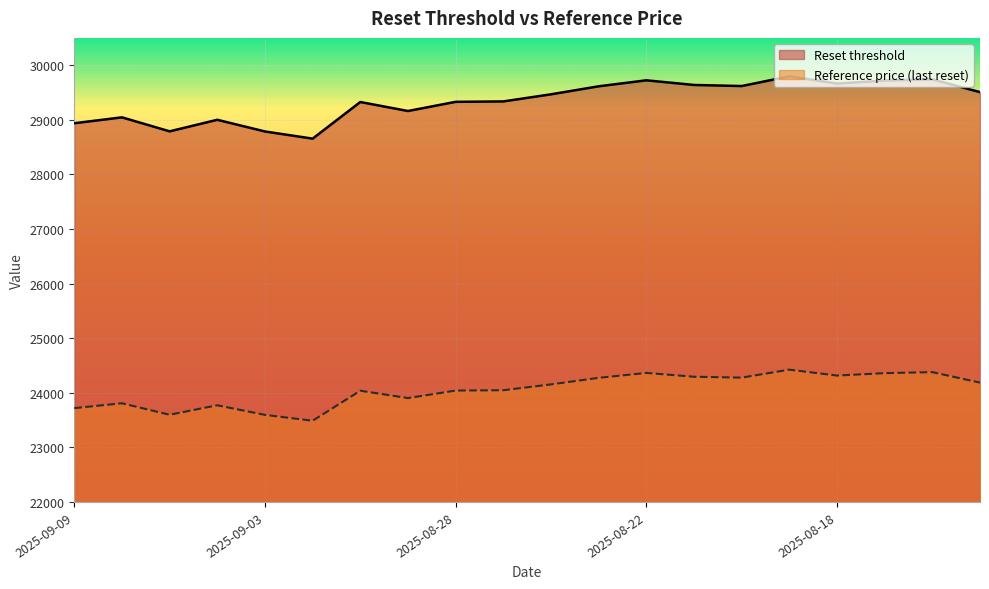

What is the difference between the maximum and minimum values in the Reset threshold series?

1141.6